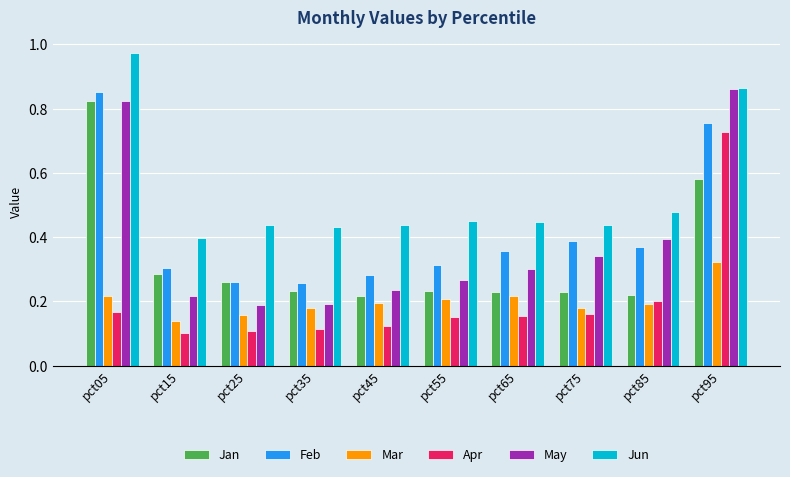

Which label corresponds to the largest value in the chart?

pct05